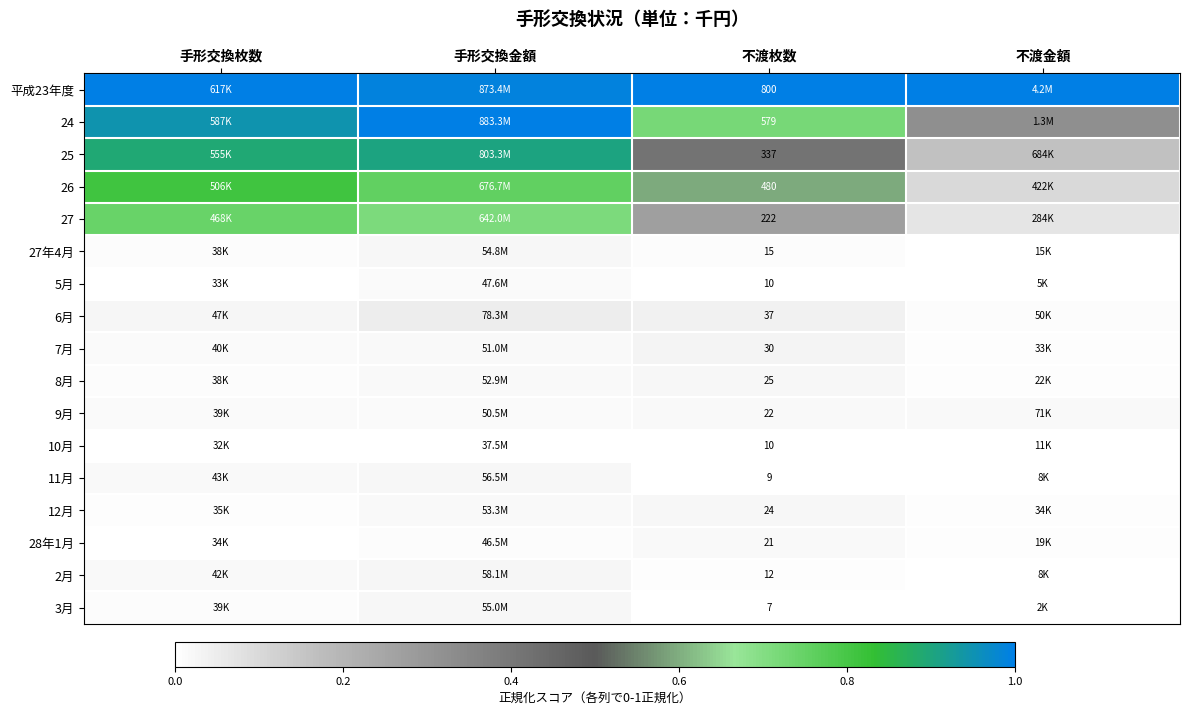

At which category is the sum across all series the highest?

手形交換金額